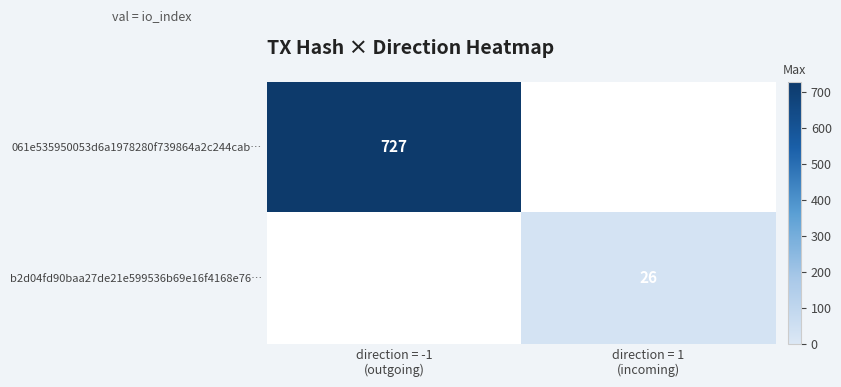

Rank the series at direction = -1 (outgoing) from highest to lowest value.

061e535950053d6a1978280f739864a2c244cab…, b2d04fd90baa27de21e599536b69e16f4168e76…